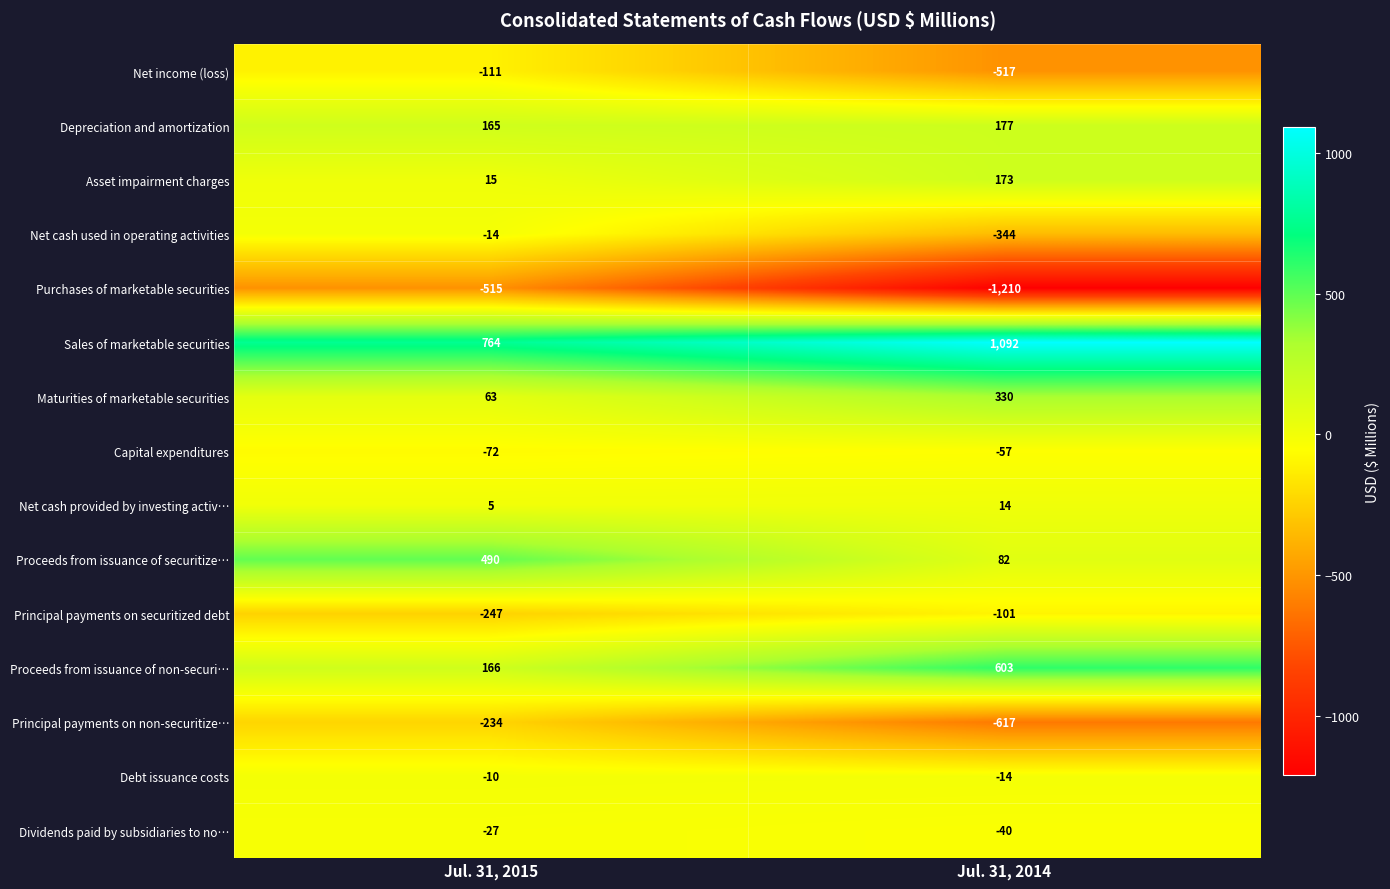

How many series are shown in this chart?

15